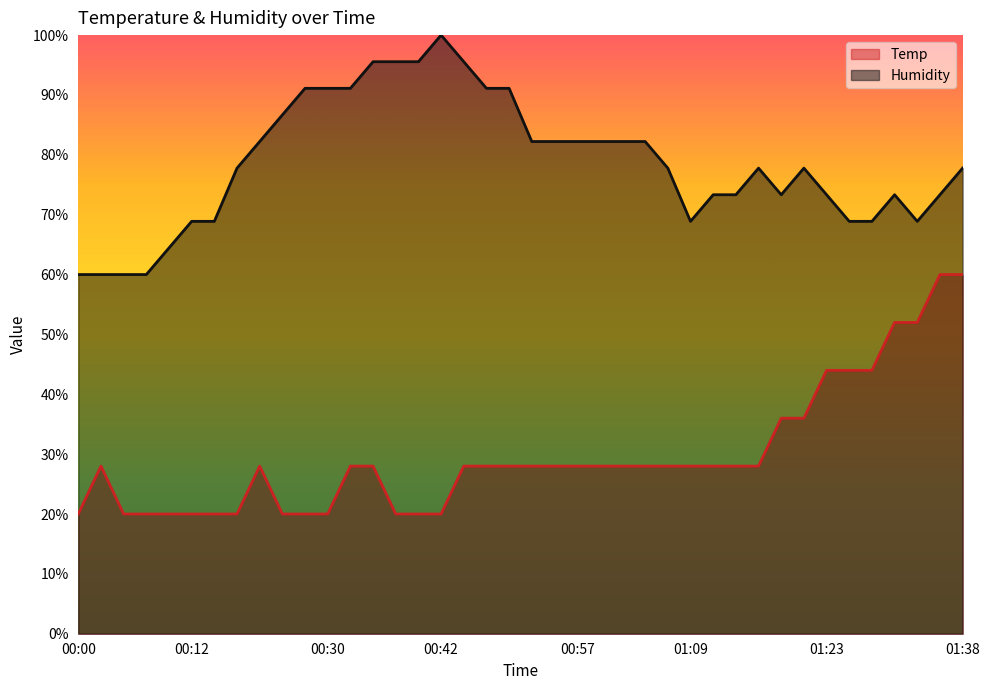

What is the average value of the Temp series?

29.8